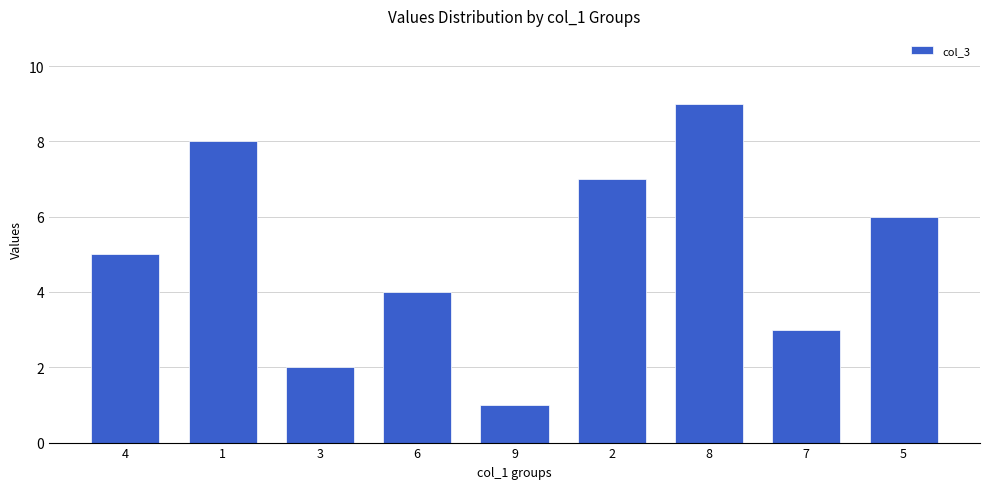

What is the sum of the values at 7 and 4?

8